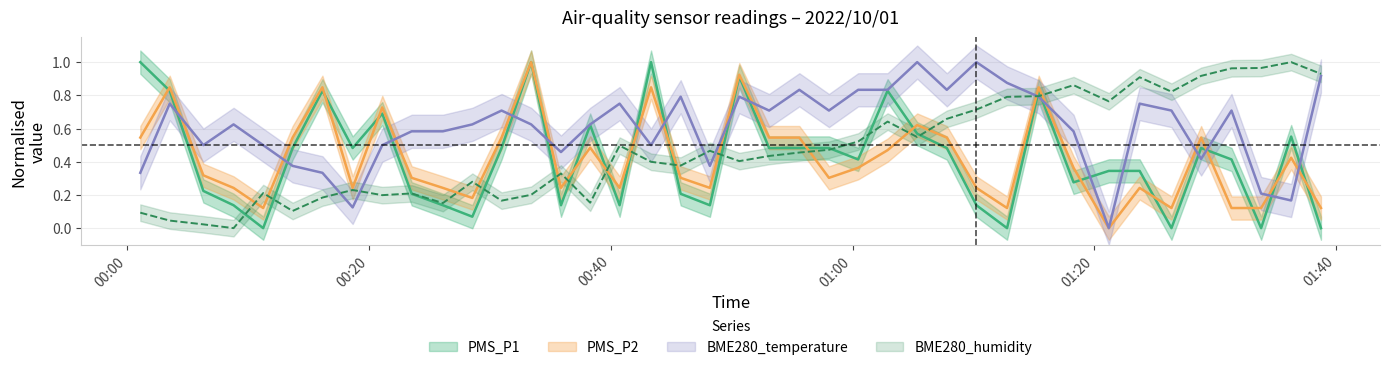

Reading left to right, what are all the values shown in this chart?

PMS_P1: 1.0	0.8	0.2	0.1	0.0	0.5	0.8	0.5	0.7	0.2	0.1	0.1	0.5	1.0	0.1	0.6	0.1	1.0	0.2	0.1	0.9	0.5	0.5	0.5	0.4	0.8	0.6	0.5	0.1	0.0	0.8	0.3	0.3	0.3	0.0	0.5	0.4	0.0	0.6	0.0
PMS_P2: 0.5	0.8	0.3	0.2	0.1	0.5	0.8	0.2	0.7	0.3	0.2	0.2	0.5	1.0	0.2	0.5	0.2	0.8	0.3	0.2	0.9	0.5	0.5	0.3	0.4	0.5	0.6	0.5	0.2	0.1	0.8	0.4	0.0	0.2	0.1	0.5	0.1	0.1	0.4	0.1
BME280_temperature: 0.3	0.8	0.5	0.6	0.5	0.4	0.3	0.1	0.5	0.6	0.6	0.6	0.7	0.6	0.5	0.6	0.8	0.5	0.8	0.4	0.8	0.7	0.8	0.7	0.8	0.8	1.0	0.8	1.0	0.9	0.8	0.6	0.0	0.8	0.7	0.4	0.7	0.2	0.2	0.9
BME280_humidity: 0.1	0.0	0.0	0.0	0.2	0.1	0.2	0.2	0.2	0.2	0.2	0.3	0.2	0.2	0.3	0.2	0.5	0.4	0.4	0.5	0.4	0.4	0.5	0.5	0.5	0.6	0.5	0.7	0.7	0.8	0.8	0.9	0.8	0.9	0.8	0.9	1.0	1.0	1.0	0.9